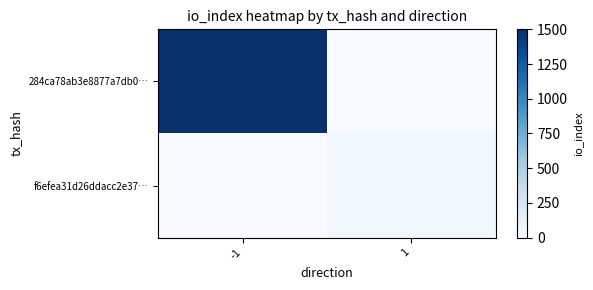

Reading left to right, transcribe all the data shown in this chart.

284ca78ab3e8877a7db0…: -1=1500	1=0
f6efea31d26ddacc2e37…: -1=0	1=43